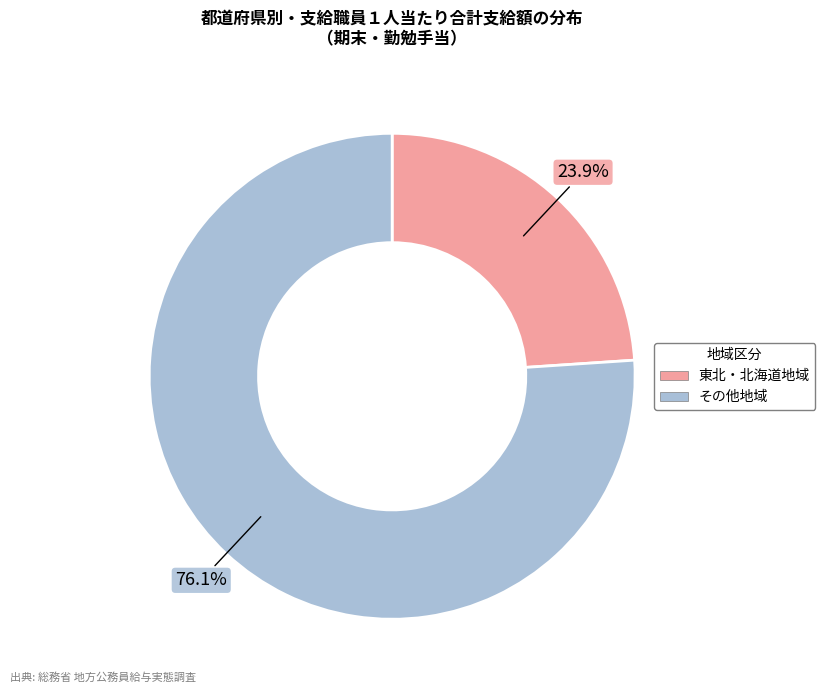

Is there a majority slice in this chart?

Yes